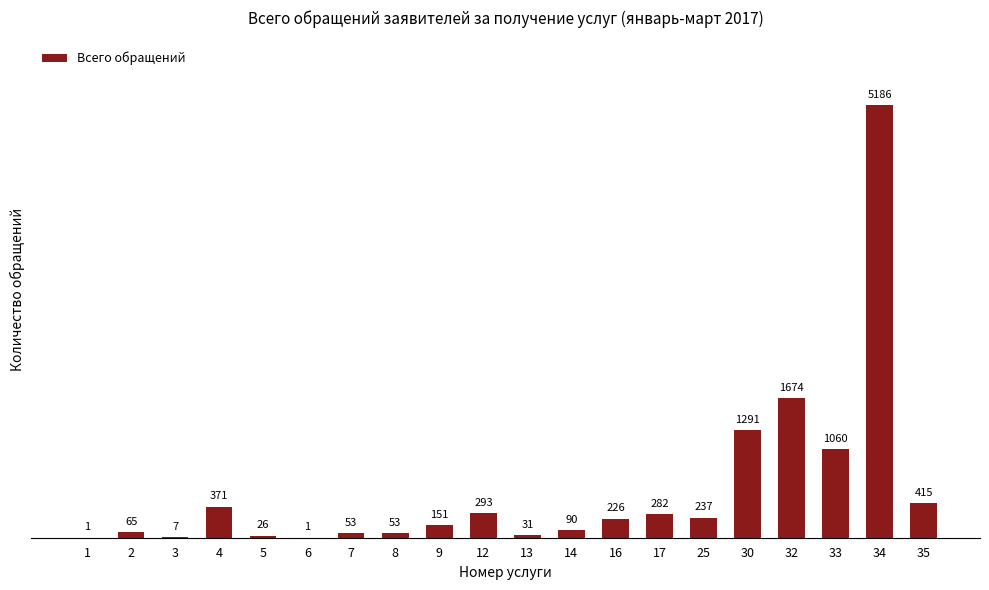

What is the maximum value shown in the chart?

5186